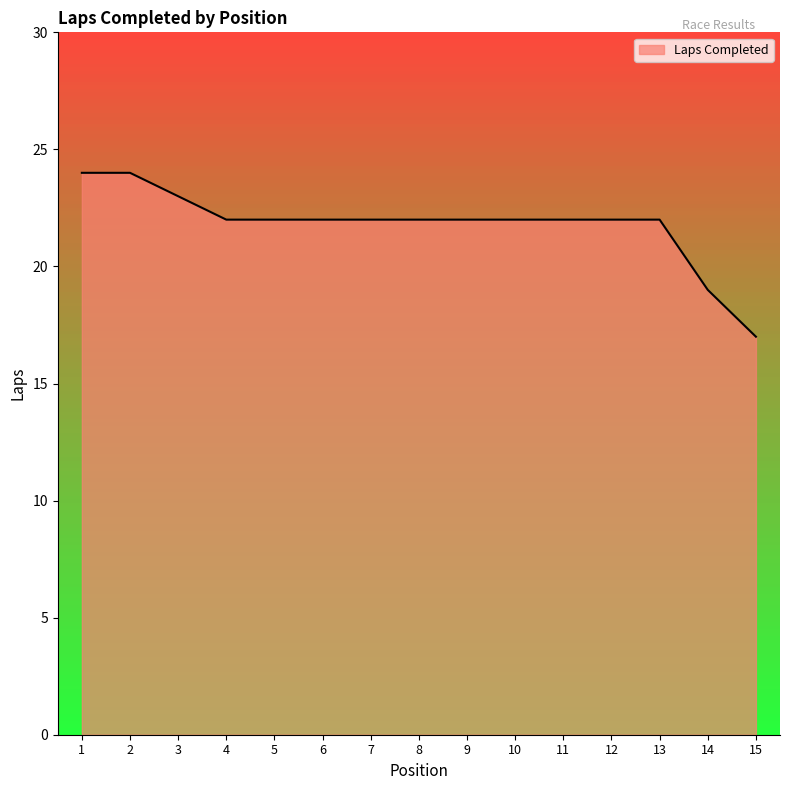

What value does the data have at 14?

19